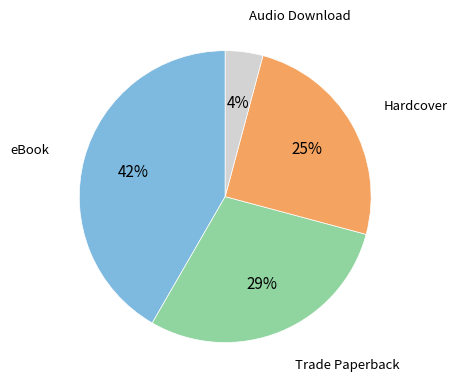

Does any single category account for the majority?

No